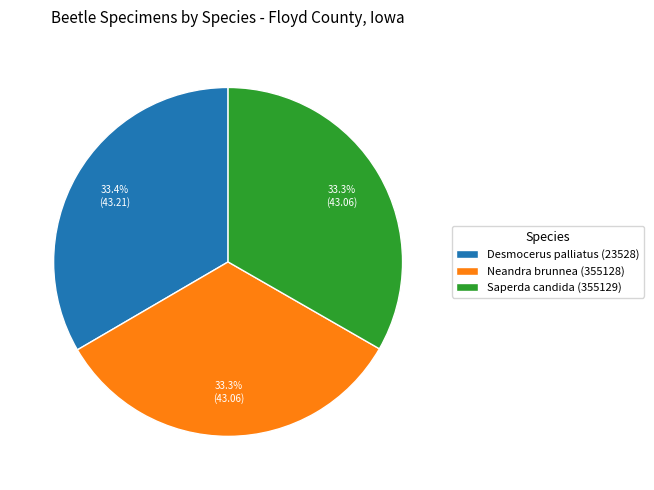

Approximately how many times larger is the value at Saperda candida (355129) compared to Desmocerus palliatus (23528)?

1.0